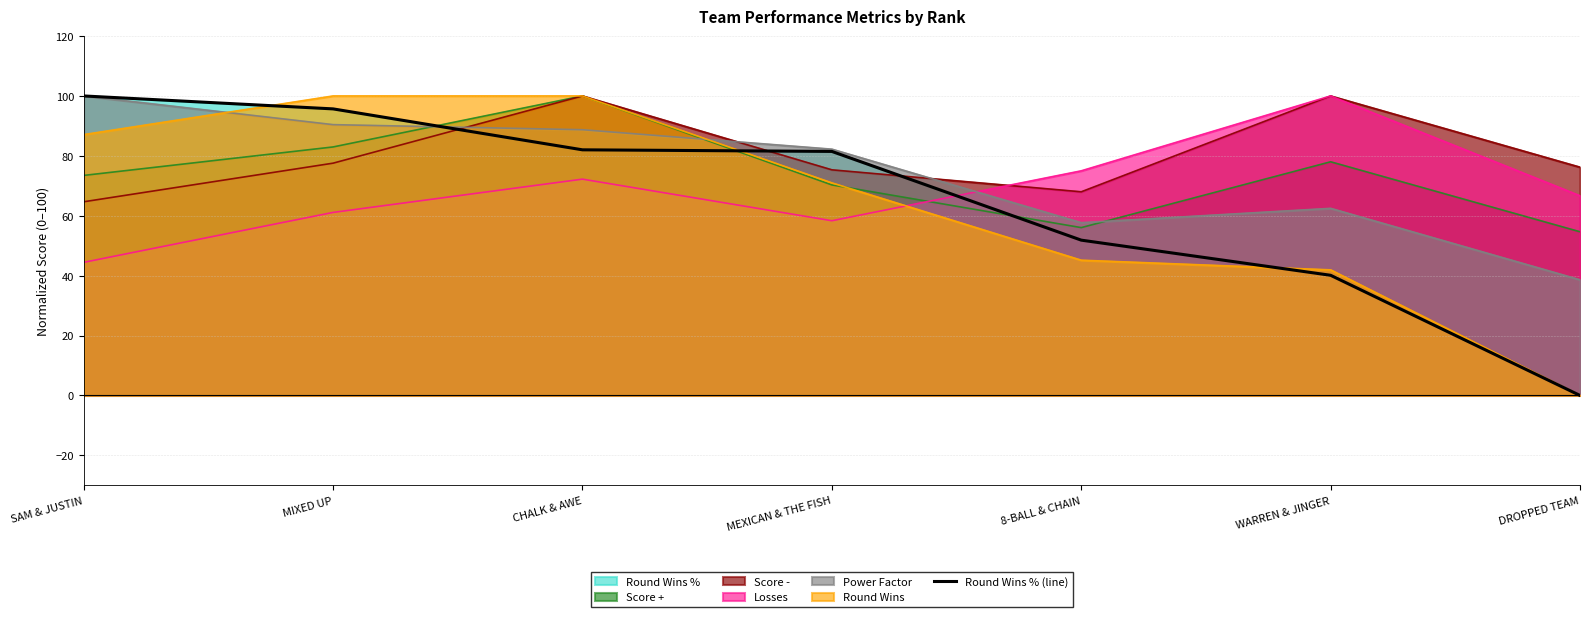

Rank the categories by value from lowest to highest.

DROPPED TEAM, WARREN & JINGER, 8-BALL & CHAIN, MEXICAN & THE FISH, CHALK & AWE, MIXED UP, SAM & JUSTIN